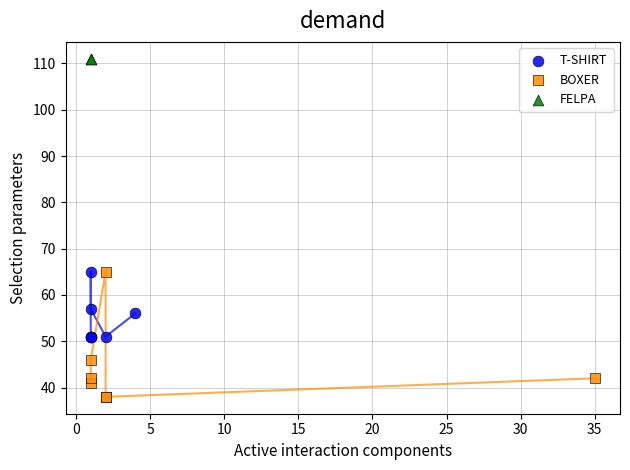

Which series reaches the maximum Y coordinate?

FELPA